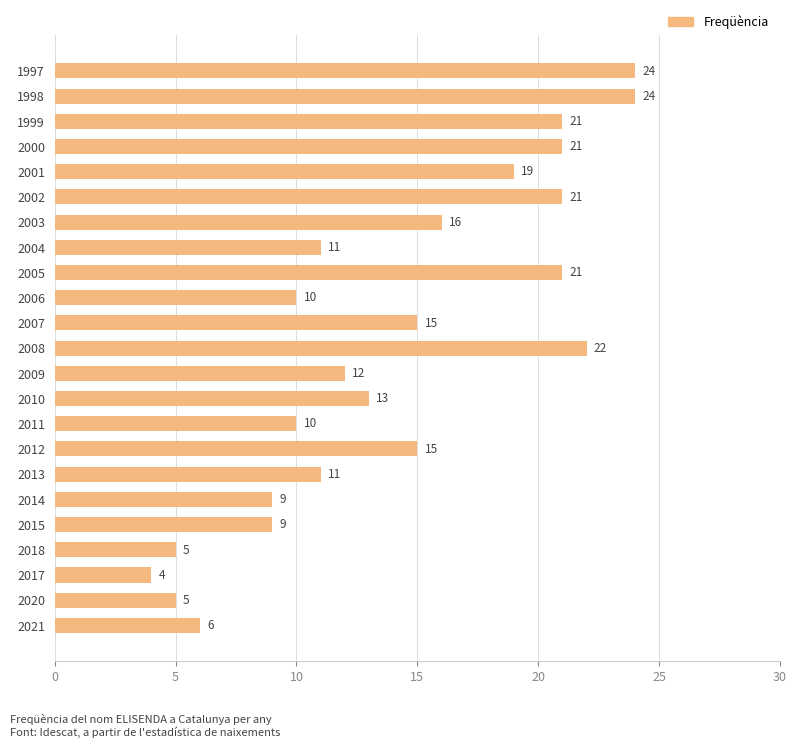

Read the value at 2008, to the nearest 10.

20